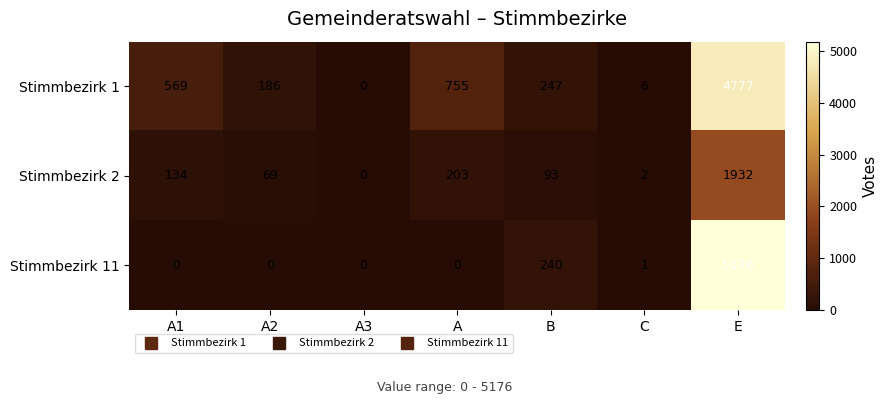

The value of Stimmbezirk 11 at C is 2. True or false?

False